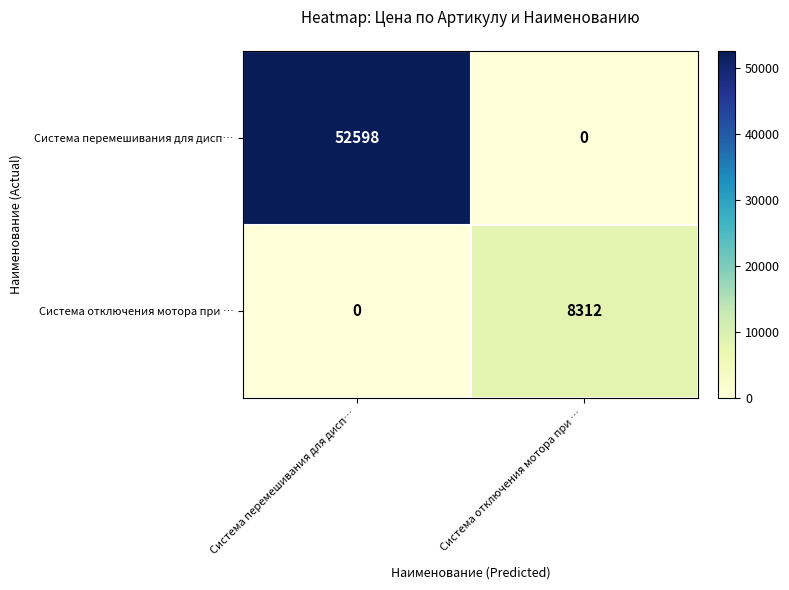

Read the Система перемешивания для дисп… value at Система перемешивания для дисп…, to the nearest 10.

52600